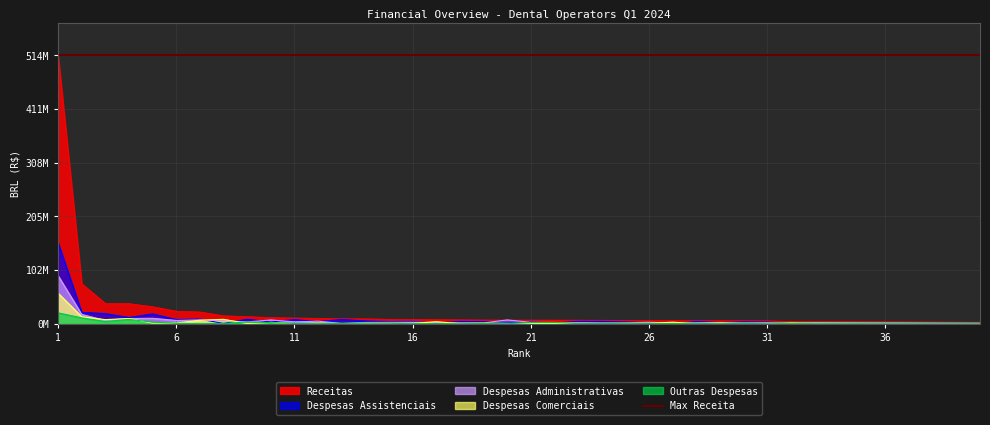

True or false: Despesas Administrativas has more than 0 points higher than both neighbors.

True